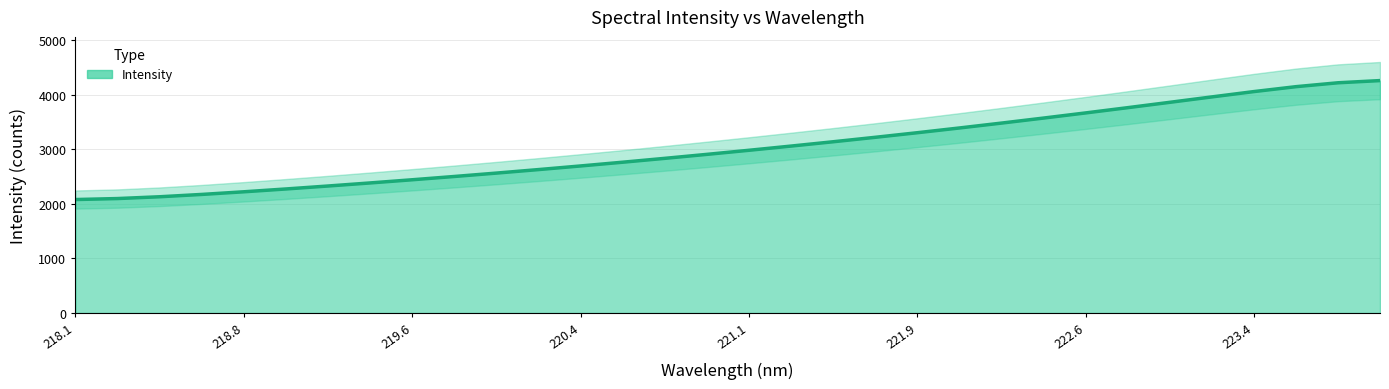

True or false: there are more than 2 points higher than both neighbors.

False